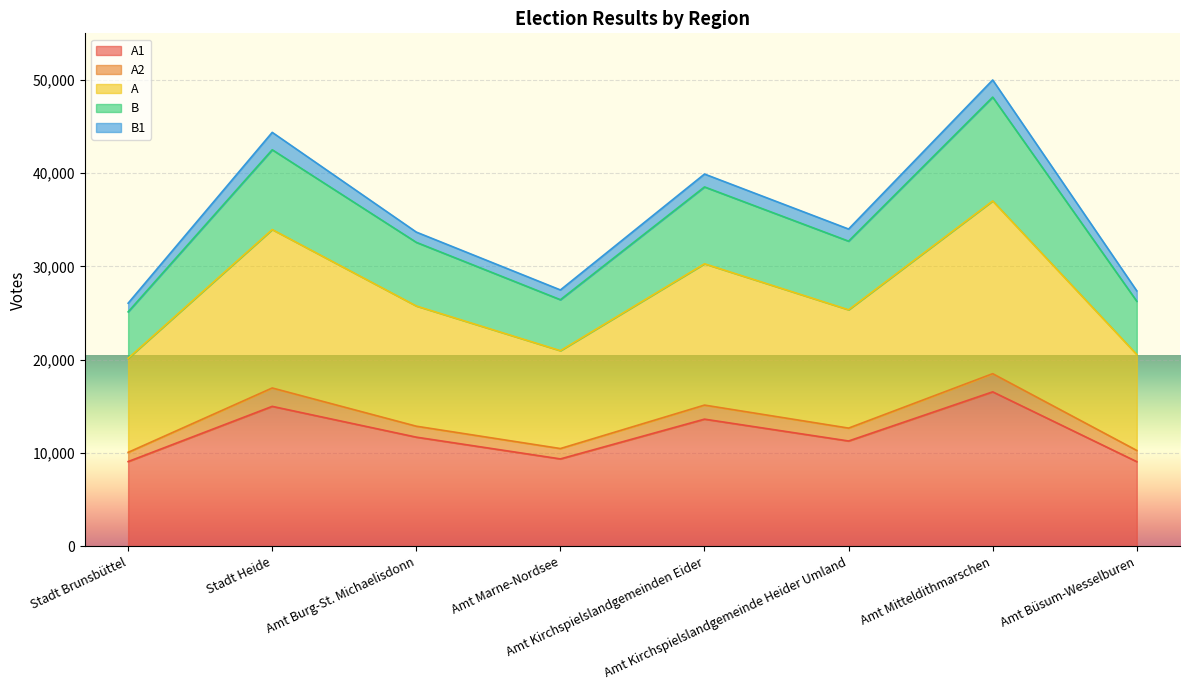

What is the lowest value of the A1 series?

9081